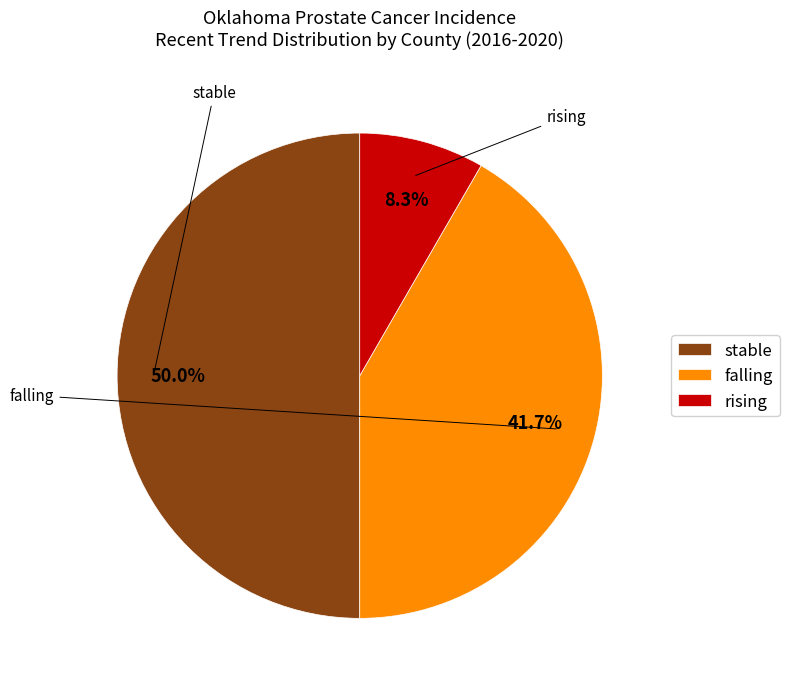

Which has a higher value, stable or falling?

stable